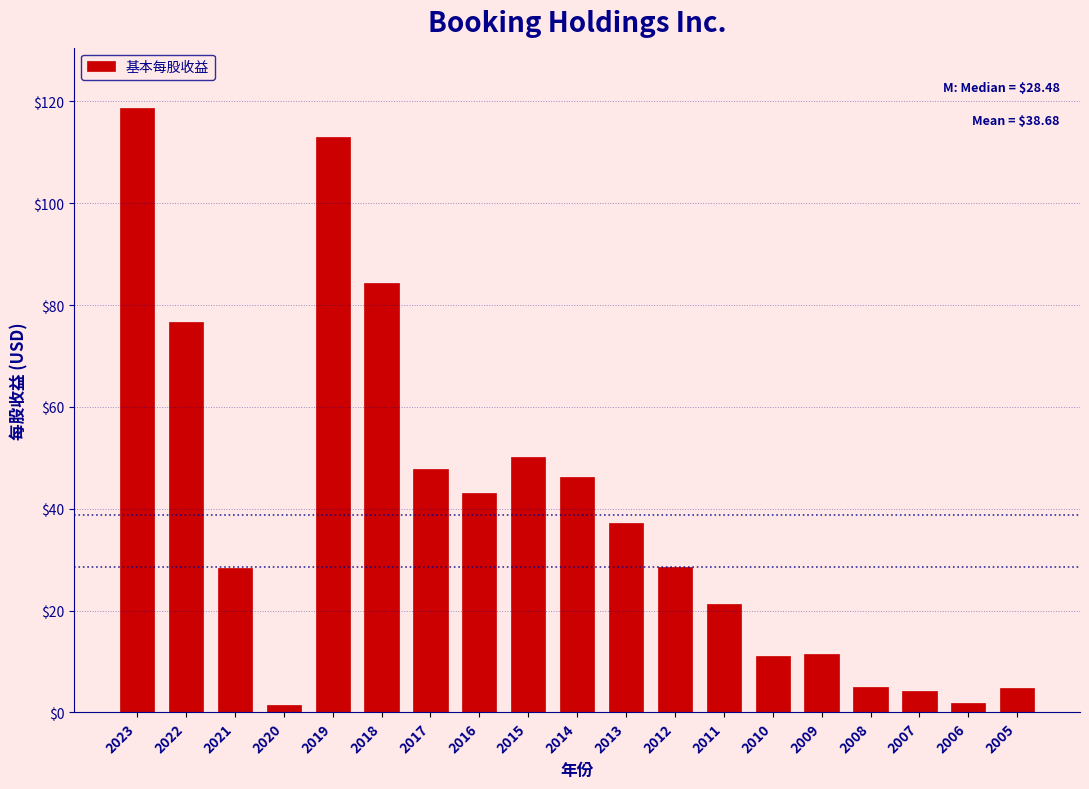

What is the value of the 1st bar from the left?

118.7